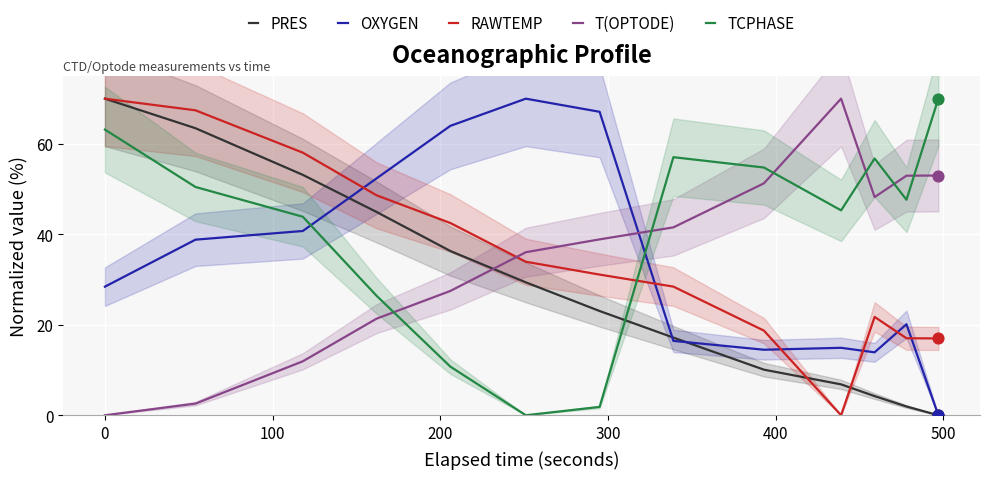

Which series has the largest total across all categories?

TCPHASE